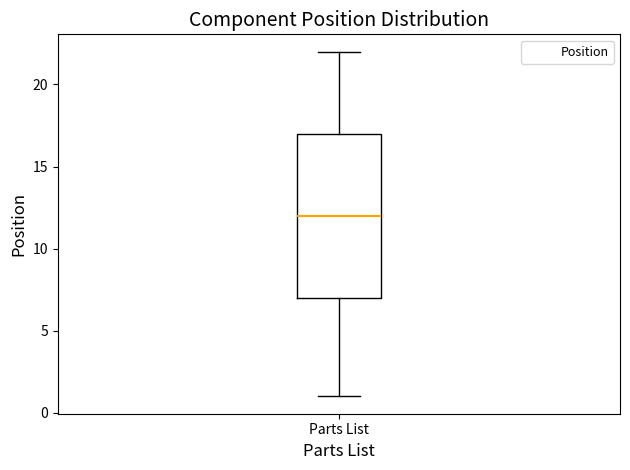

Transcribe this box plot: give where the median line is, the range the box spans, and where the two whiskers end, as read against the y-axis. The values are not printed on the chart, so give them approximately, as read against the axis.

median 12, box 7 to 17, whiskers 1 to 22